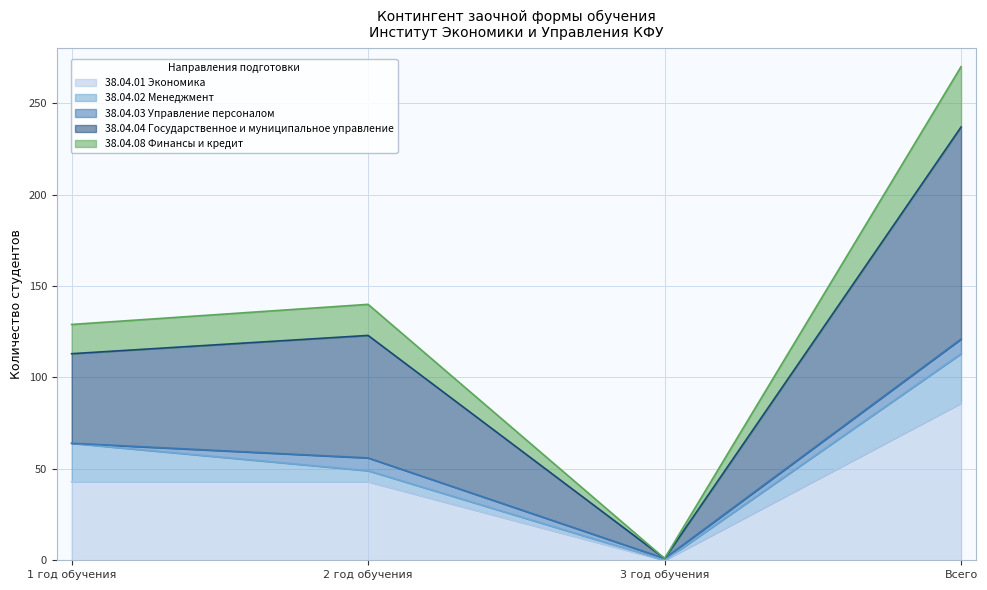

What is the greatest value displayed?

270